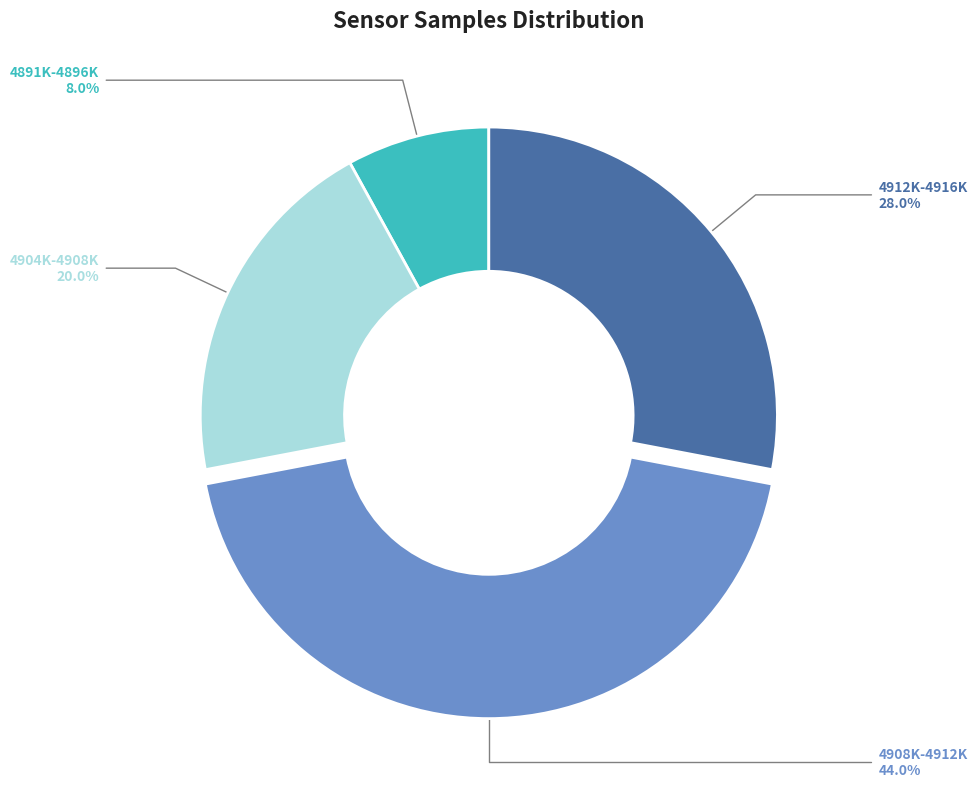

Is there any slice that represents more than half of the pie?

No